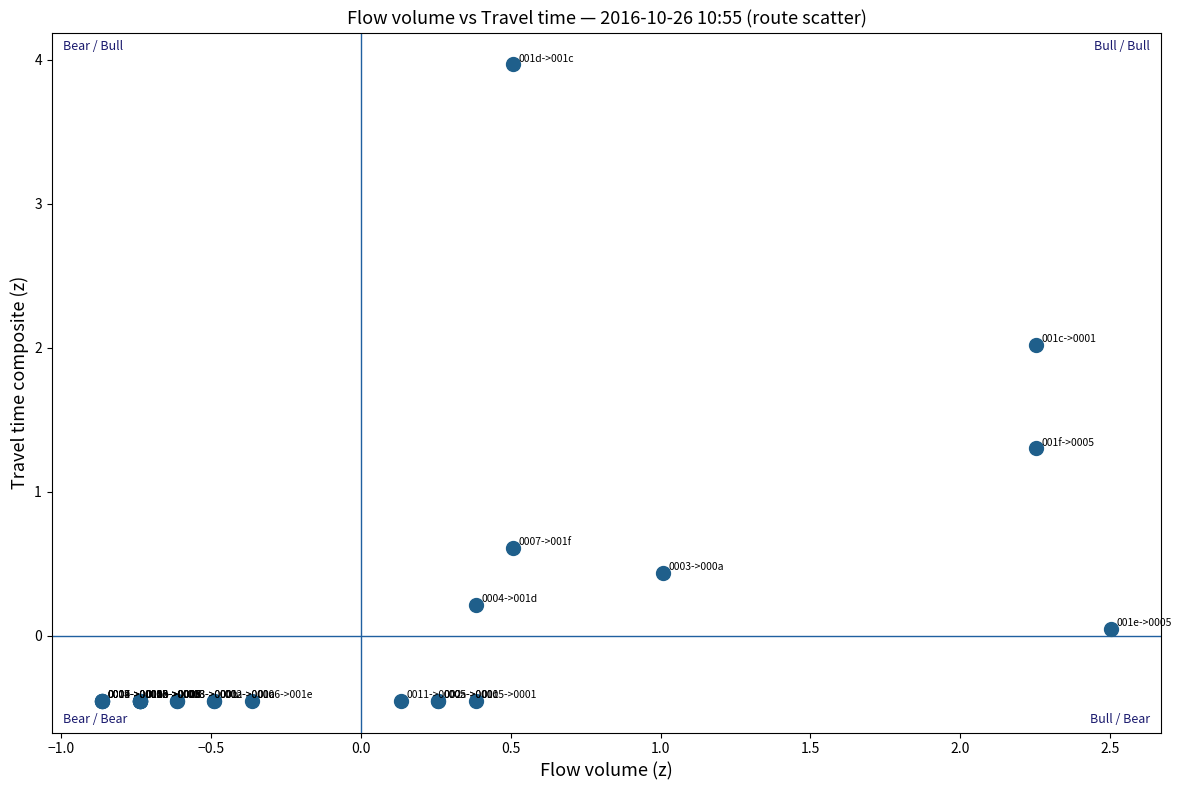

What Y value in the scatter plot is closest to 1?

1.3